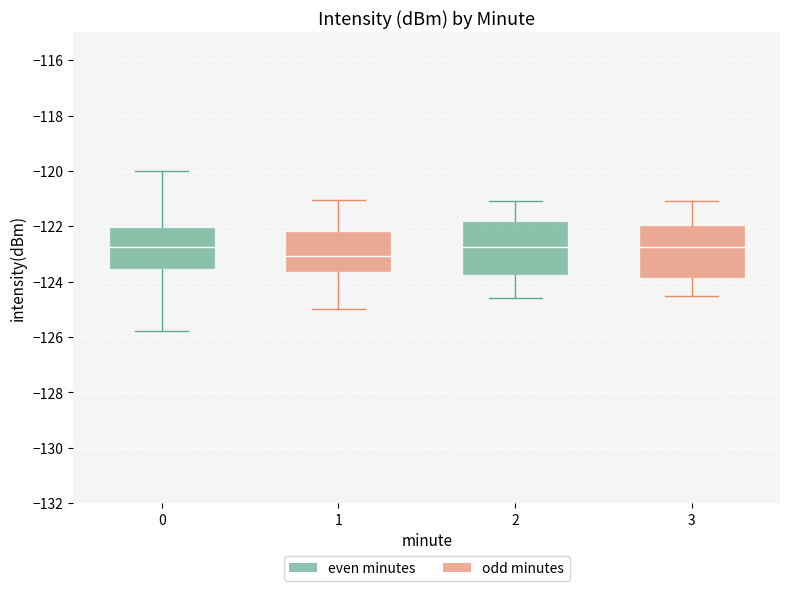

Reading left to right, transcribe this box plot: for each box, give where its median line is, the range the box spans, and where its two whiskers end, as read against the y-axis. The values are not printed on the chart, so give them approximately, as read against the axis.

0: median -122.8, box -123.6 to -122.0, whiskers -125.8 to -120.0
1: median -123.0, box -123.6 to -122.2, whiskers -125.0 to -121.0
2: median -122.8, box -123.8 to -121.8, whiskers -124.6 to -121.0
3: median -122.8, box -123.8 to -122.0, whiskers -124.4 to -121.0